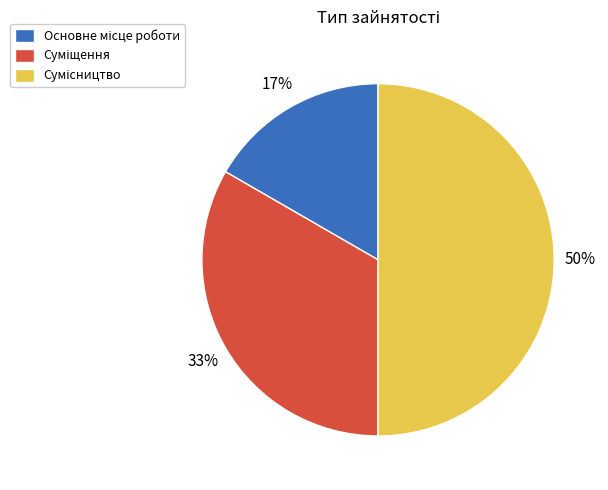

To the nearest percent, what is the average slice percentage?

33%